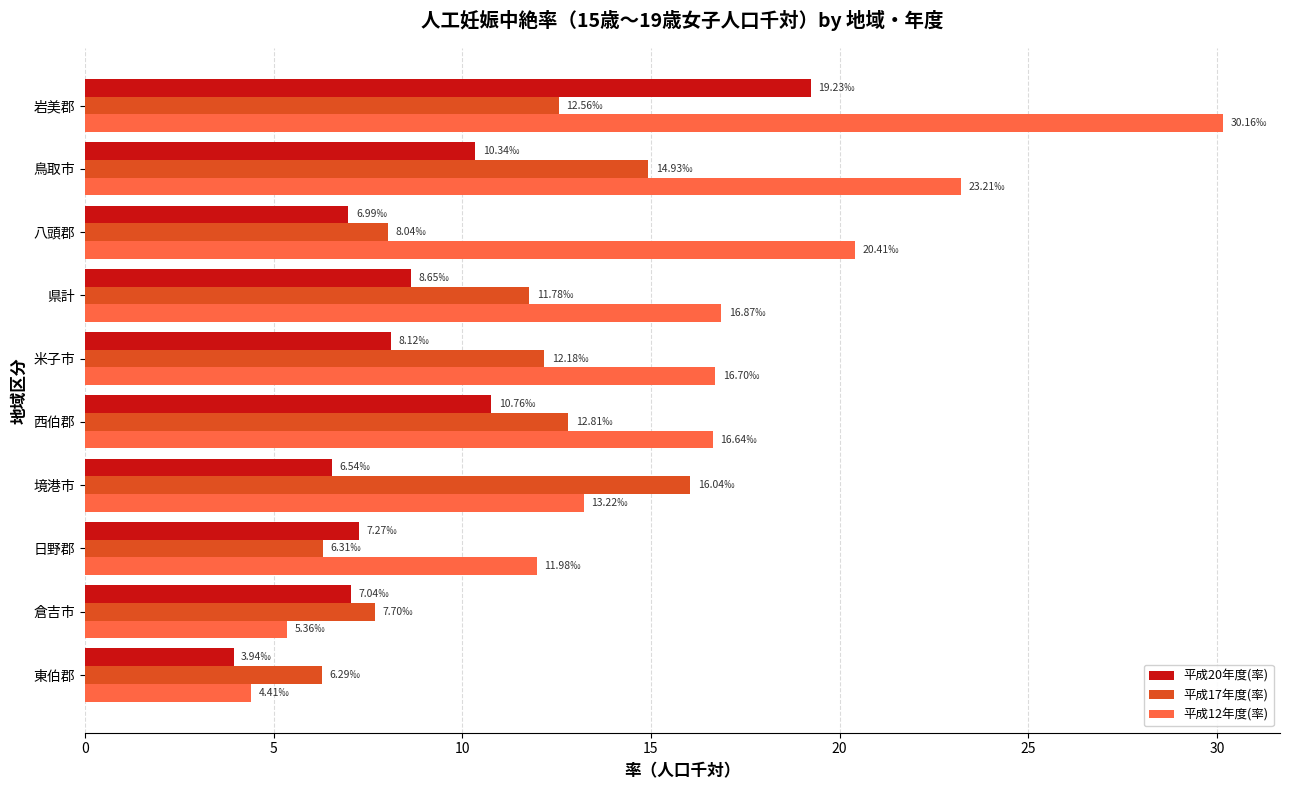

Which series has the largest range (max minus min)?

平成12年度(率)